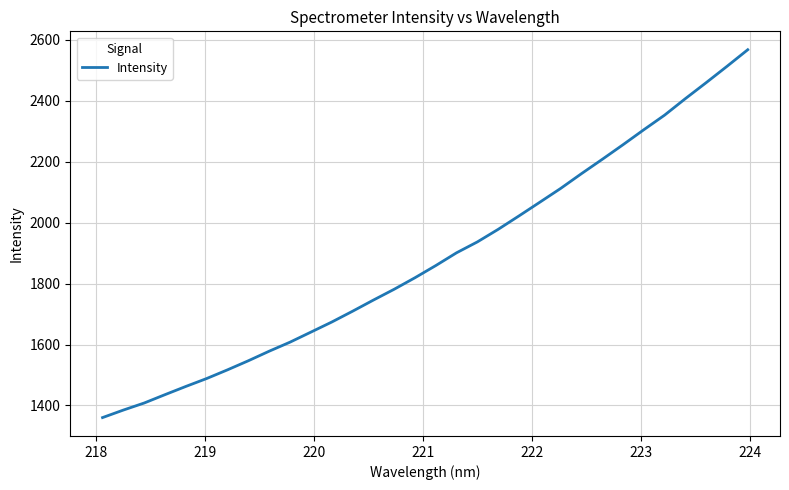

How many lines are shown in the chart?

1